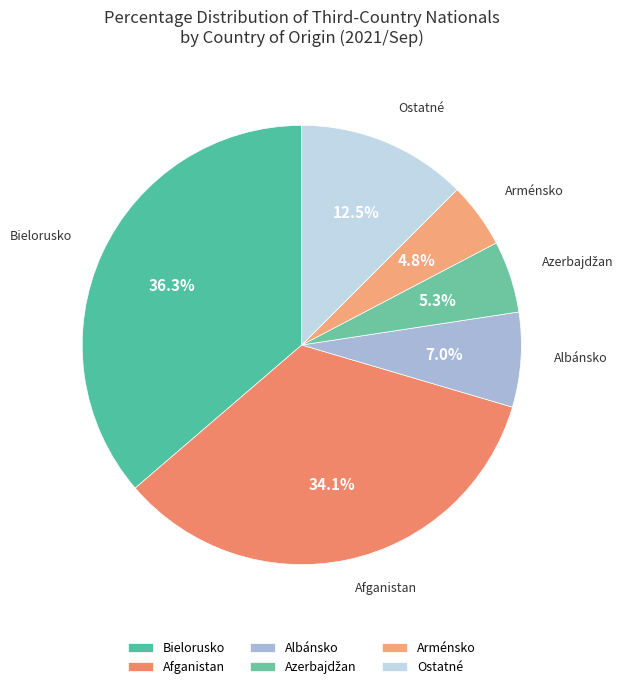

How many segments does this pie chart have?

6